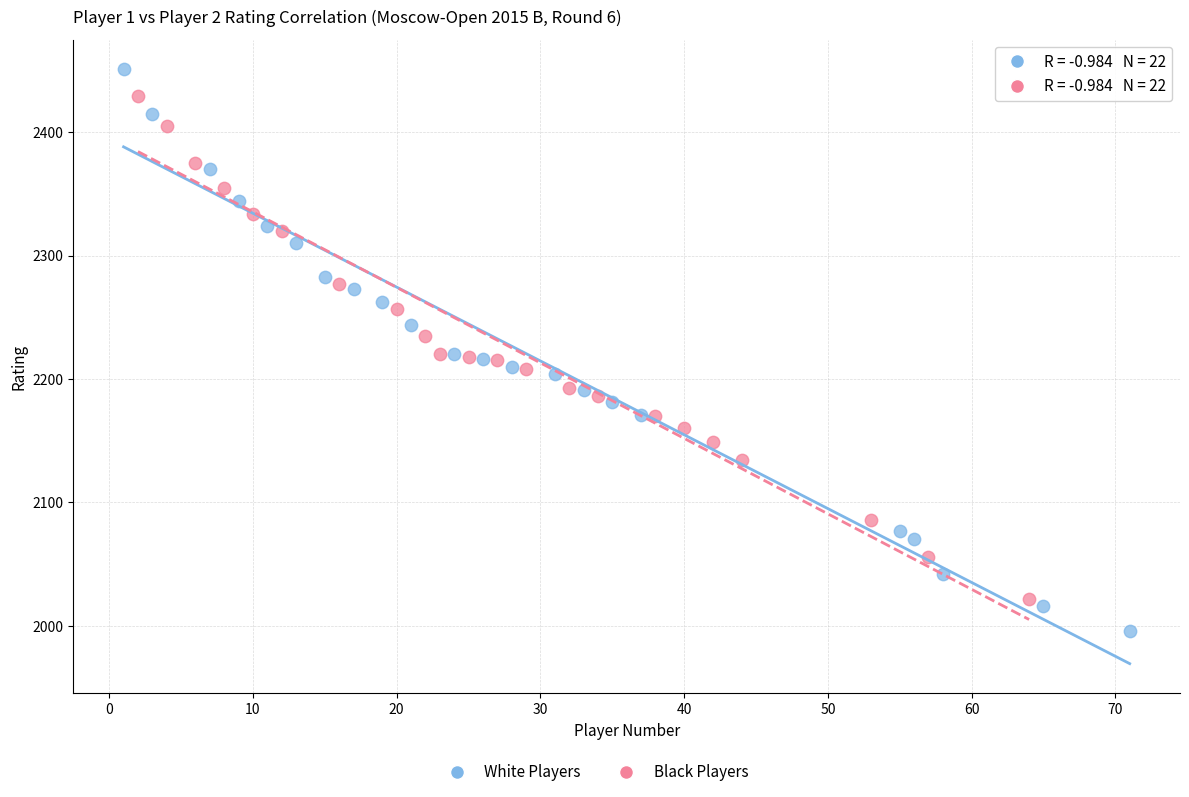

Which series reaches the maximum Y coordinate?

White Players